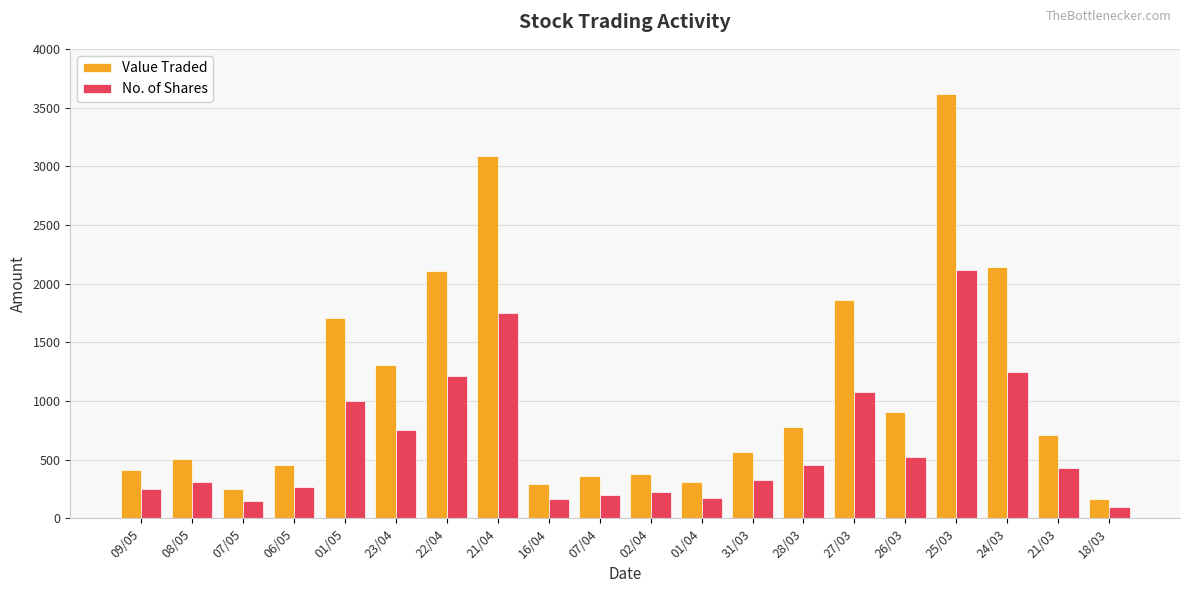

Which category has the lowest value across all series?

18/03